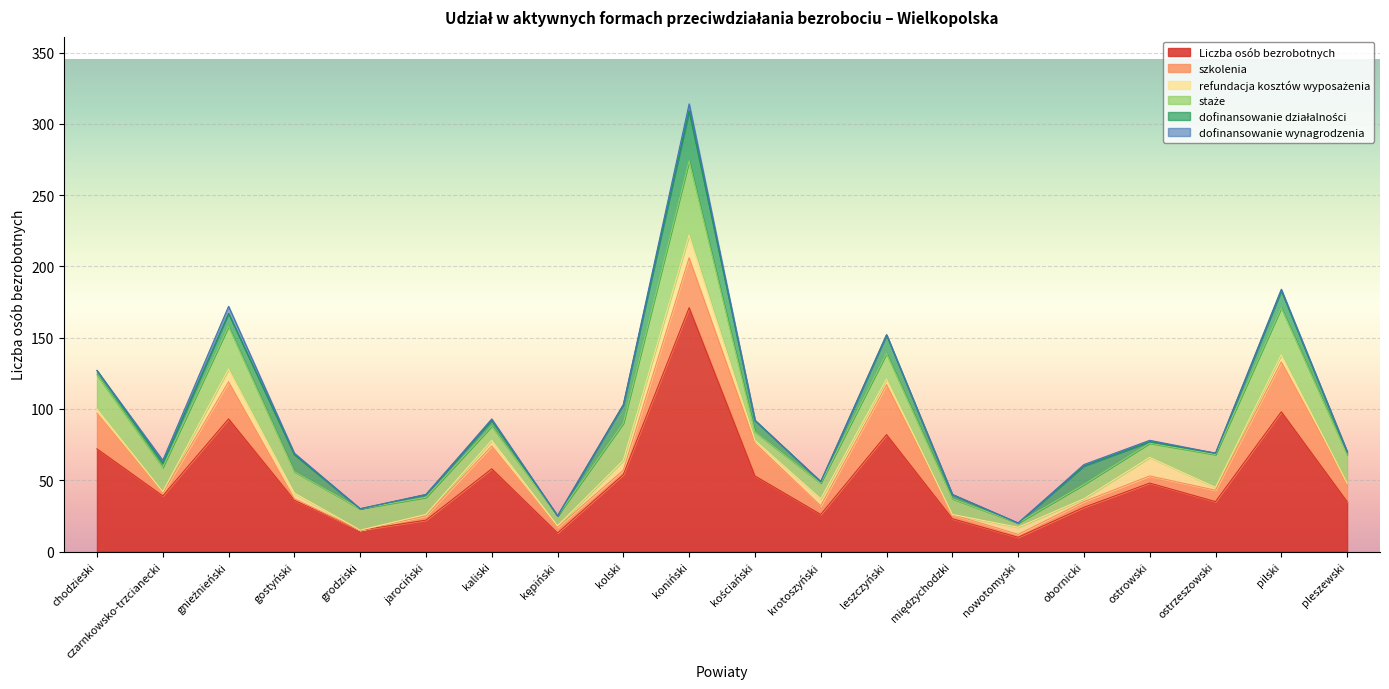

The value of staże at grodziski is 22. True or false?

False